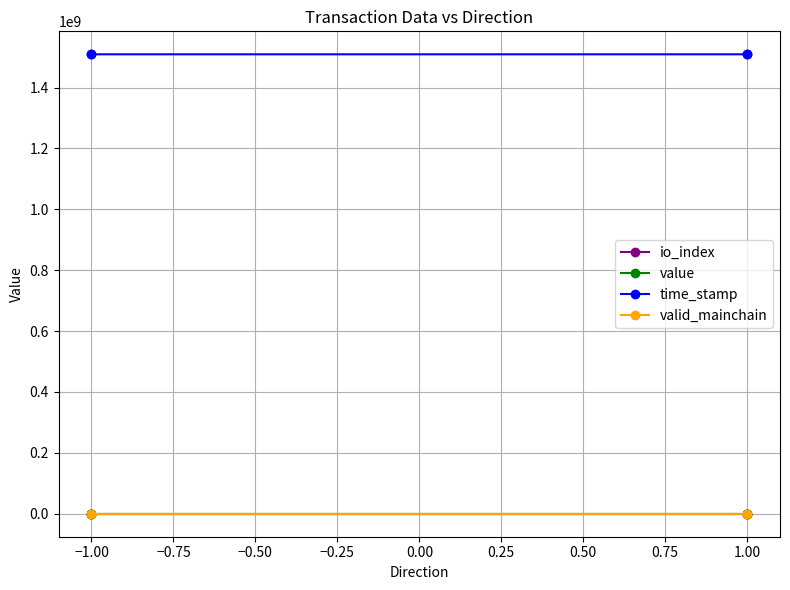

True or false: time_stamp and value intersect in this chart.

False